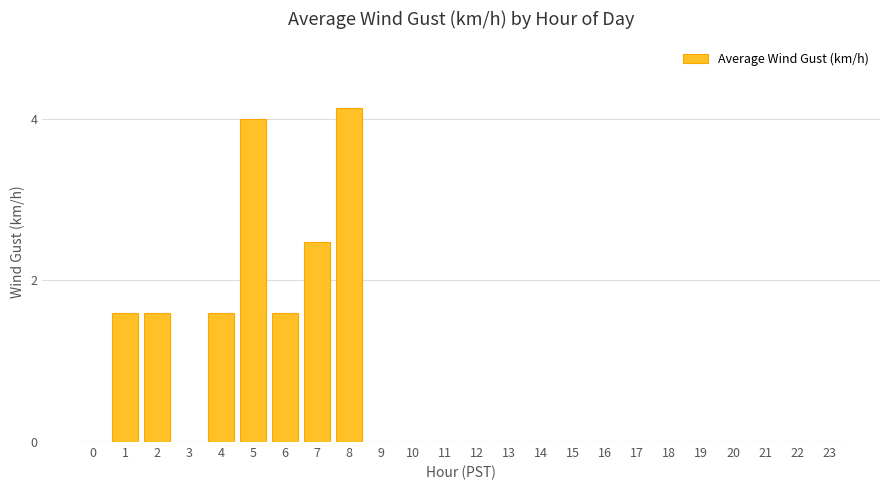

Count the number of data series in this chart.

1